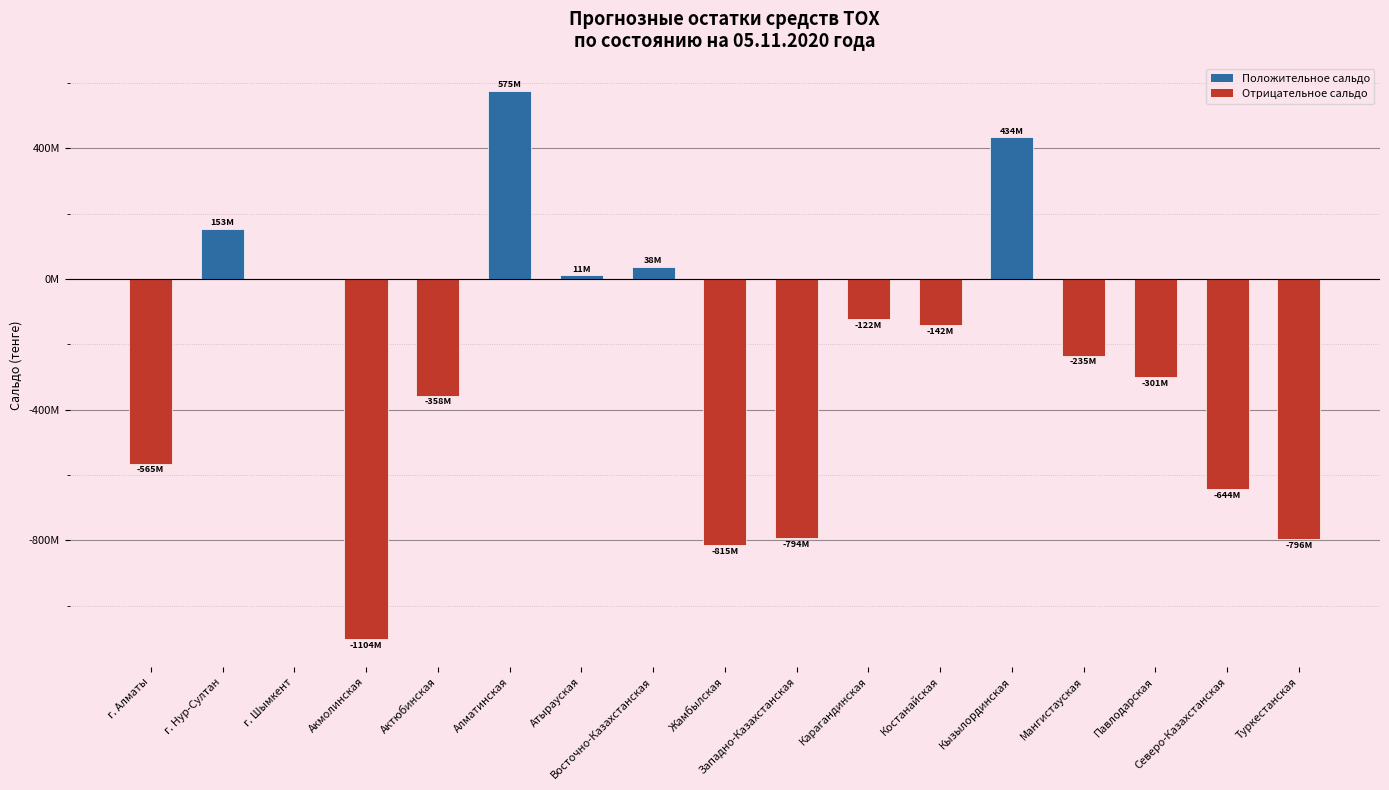

List the labels in order of value, smallest first.

Акмолинская, Жамбылская, Туркестанская, Западно-Казахстанская, Северо-Казахстанская, г. Алматы, Актюбинская, Павлодарская, Мангистауская, Костанайская, Карагандинская, г. Шымкент, Атырауская, Восточно-Казахстанская, г. Нур-Султан, Кызылординская, Алматинская